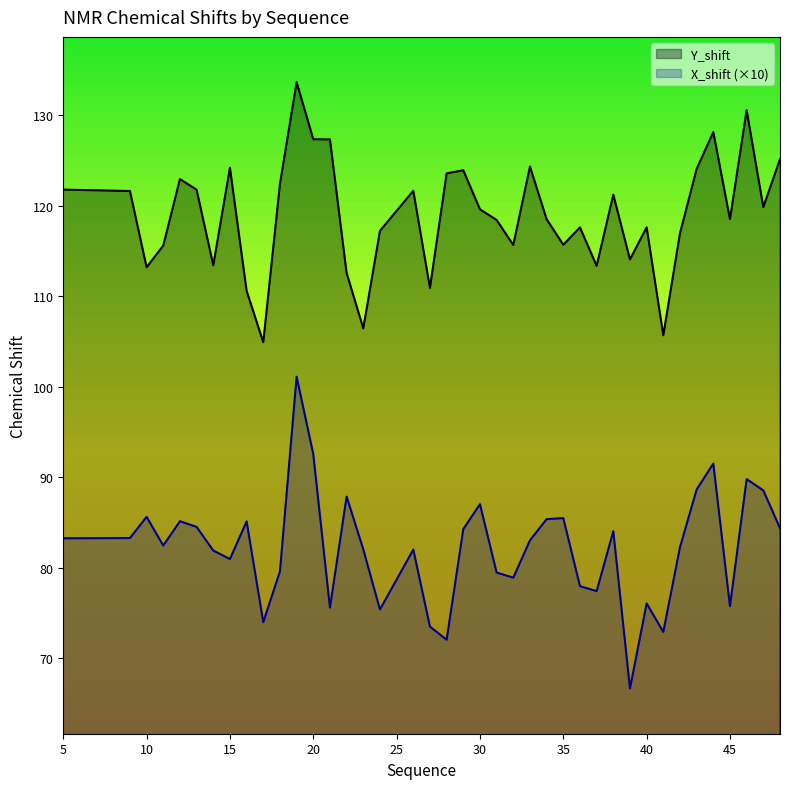

Where is the first local minimum for Y_shift?

10